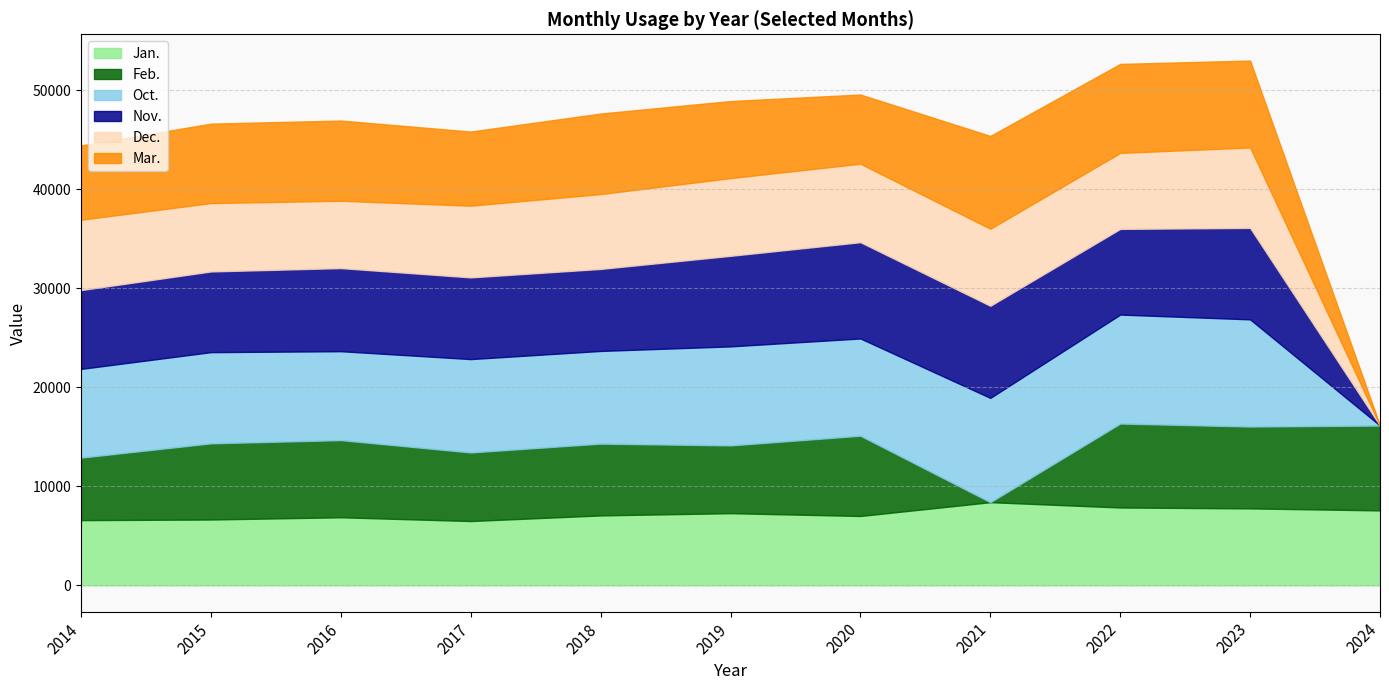

How many interior local valleys does the Jan. series have?

2